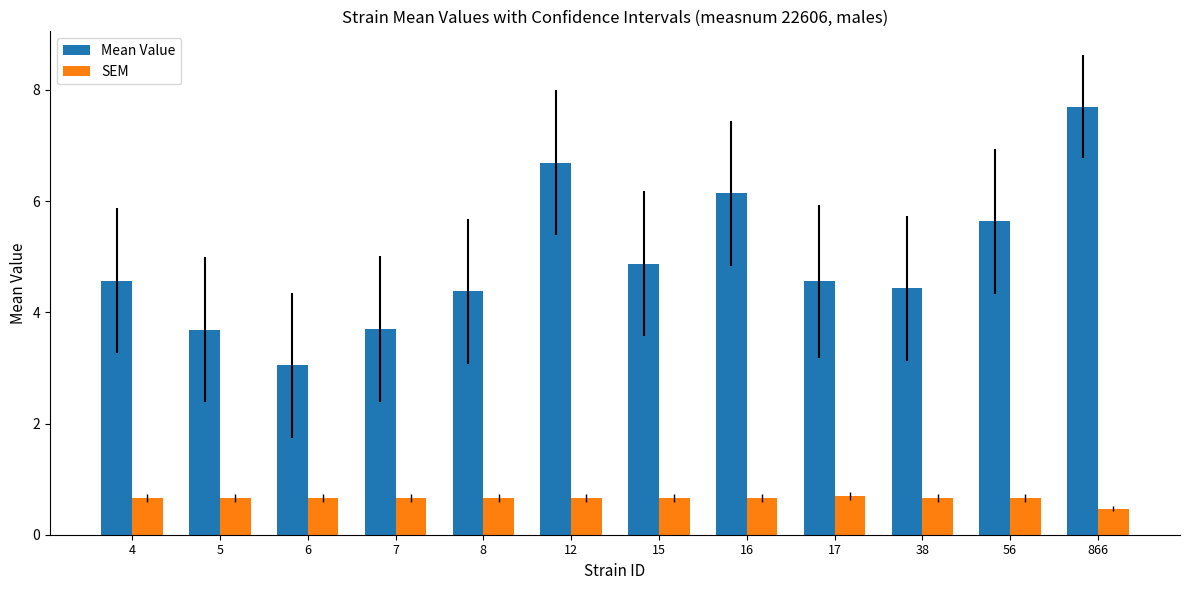

Which label corresponds to the smallest value in the chart?

866